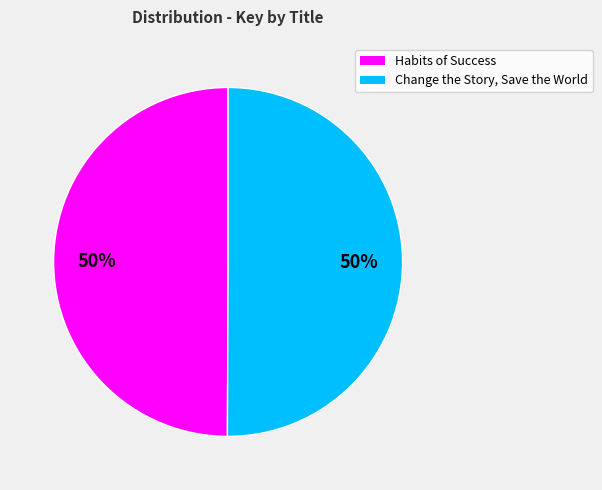

How many slices are in this pie chart?

2